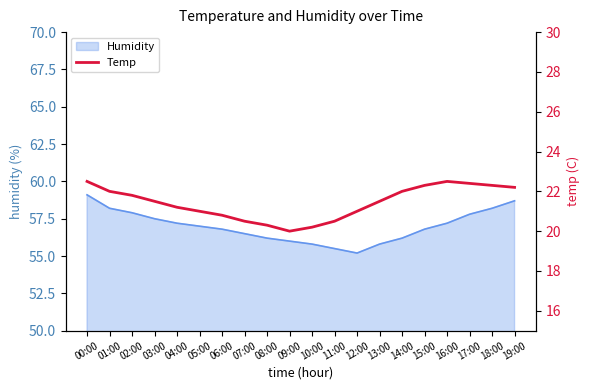

How many data points does each series have?

20